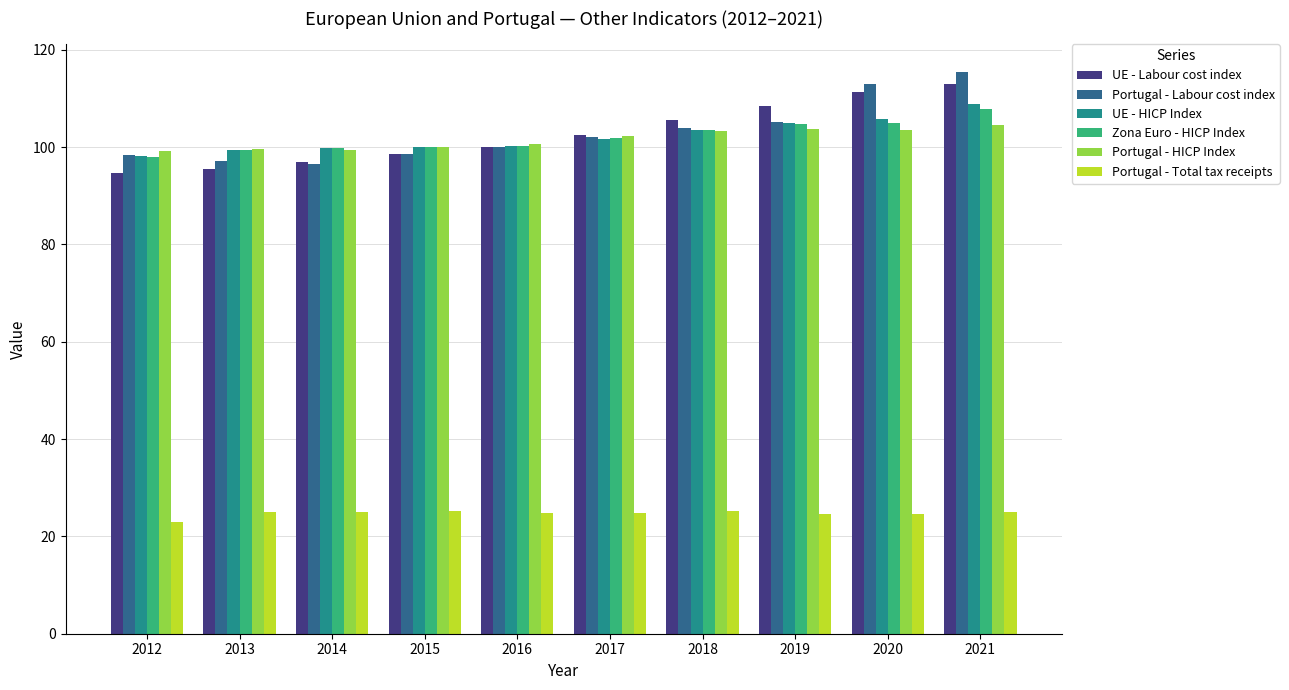

Is the value of UE - HICP Index at 2013 greater than the value of Portugal - HICP Index at 2019?

No